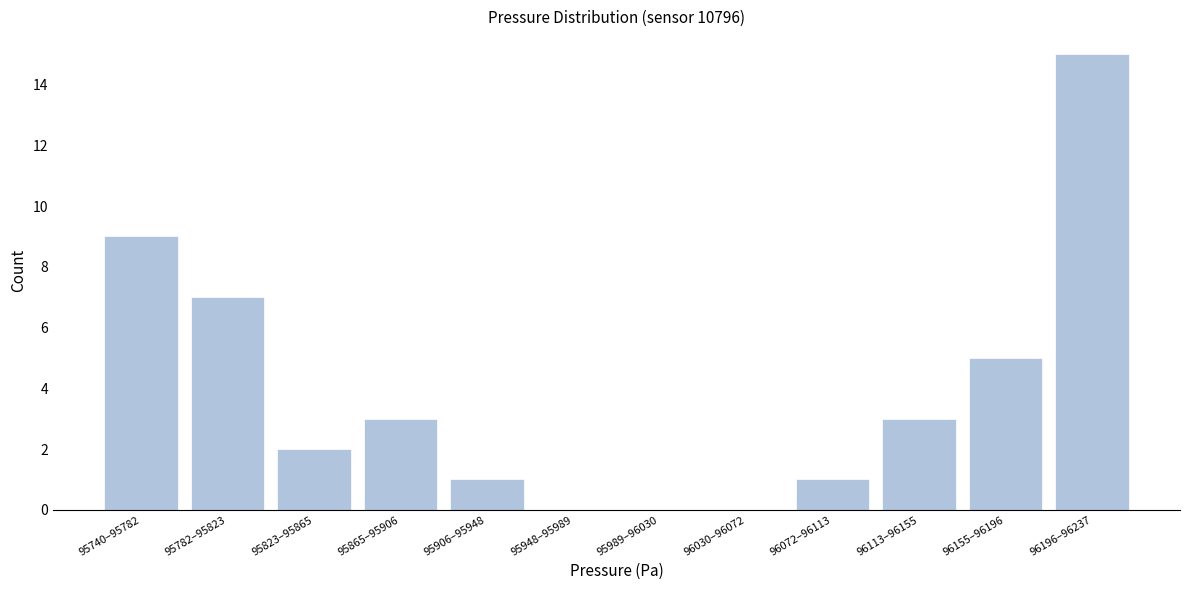

Reading right to left, list all the values displayed in this chart.

96196–96237=15	96155–96196=5	96113–96155=3	96072–96113=1	96030–96072=0	95989–96030=0	95948–95989=0	95906–95948=1	95865–95906=3	95823–95865=2	95782–95823=7	95740–95782=9